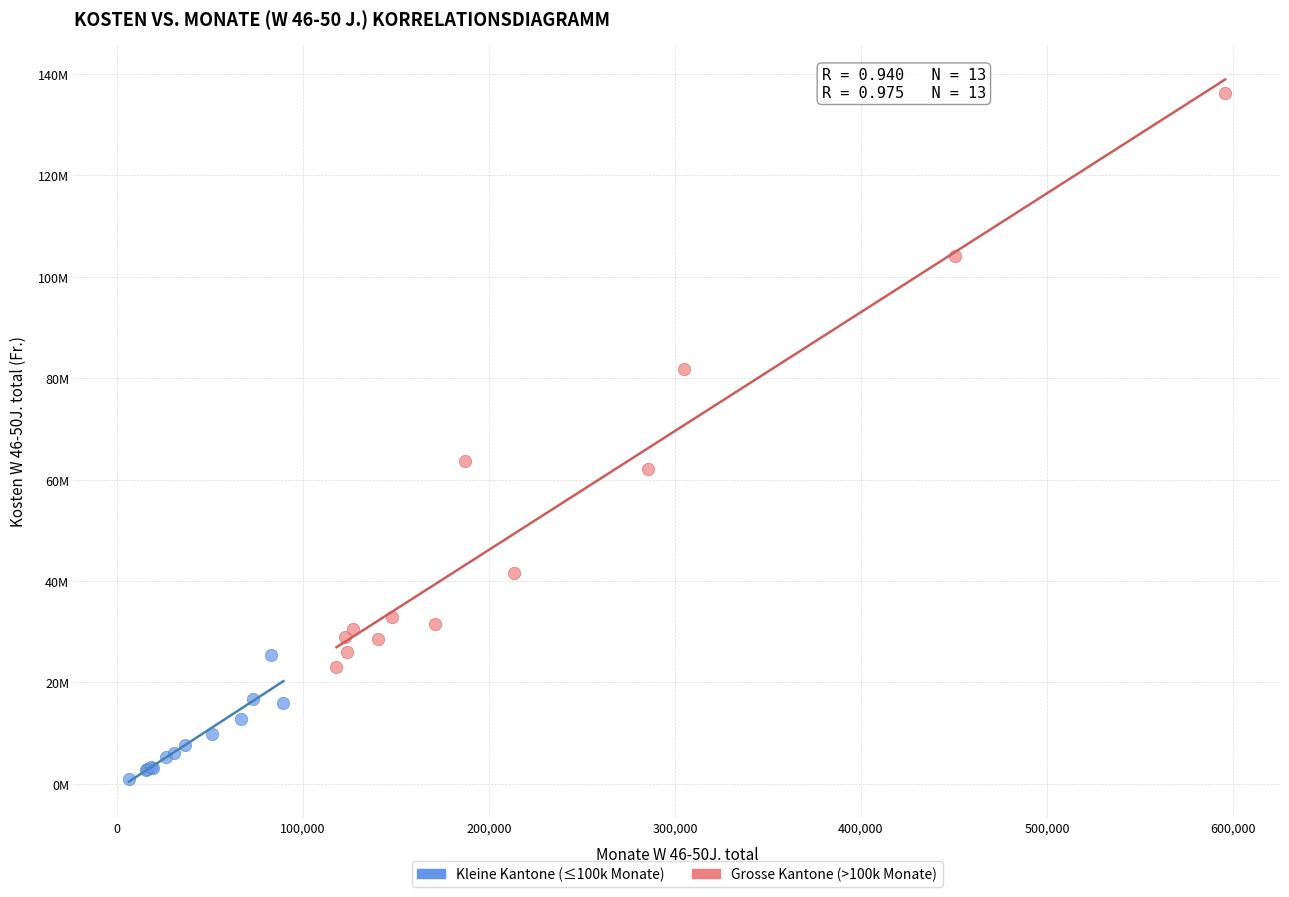

What are all the series names shown in the legend?

Kleine Kantone (≤100k Monate), Grosse Kantone (>100k Monate)